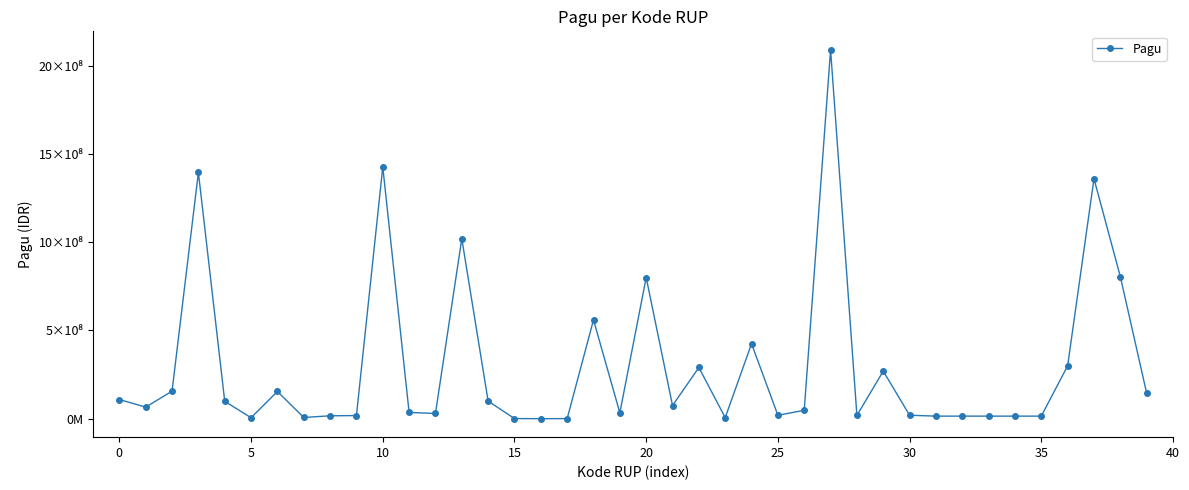

Is this an area chart (filled region under the line)?

No